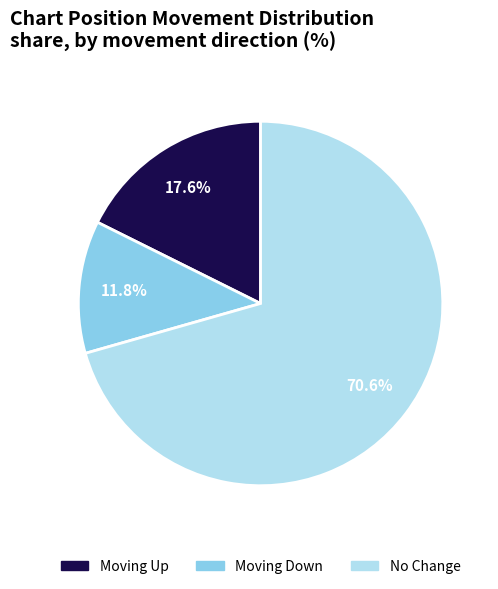

Which category accounts for the majority?

No Change